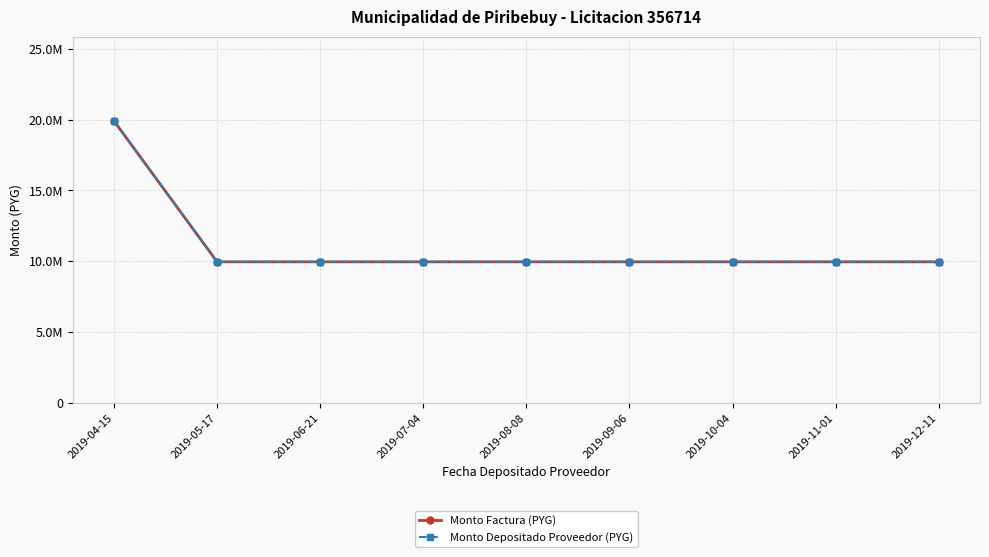

True or false: Monto Depositado Proveedor (PYG) and Monto Factura (PYG) cross at least once.

False